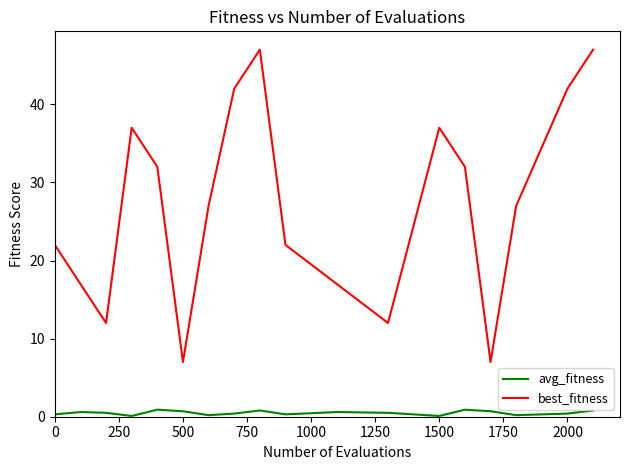

How many series are shown in this chart?

2